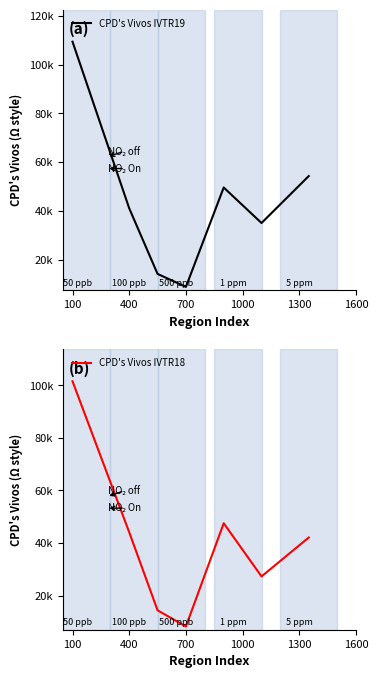

Which series changed the most between 400 and 1600?

CPD's Vivos IVTR18